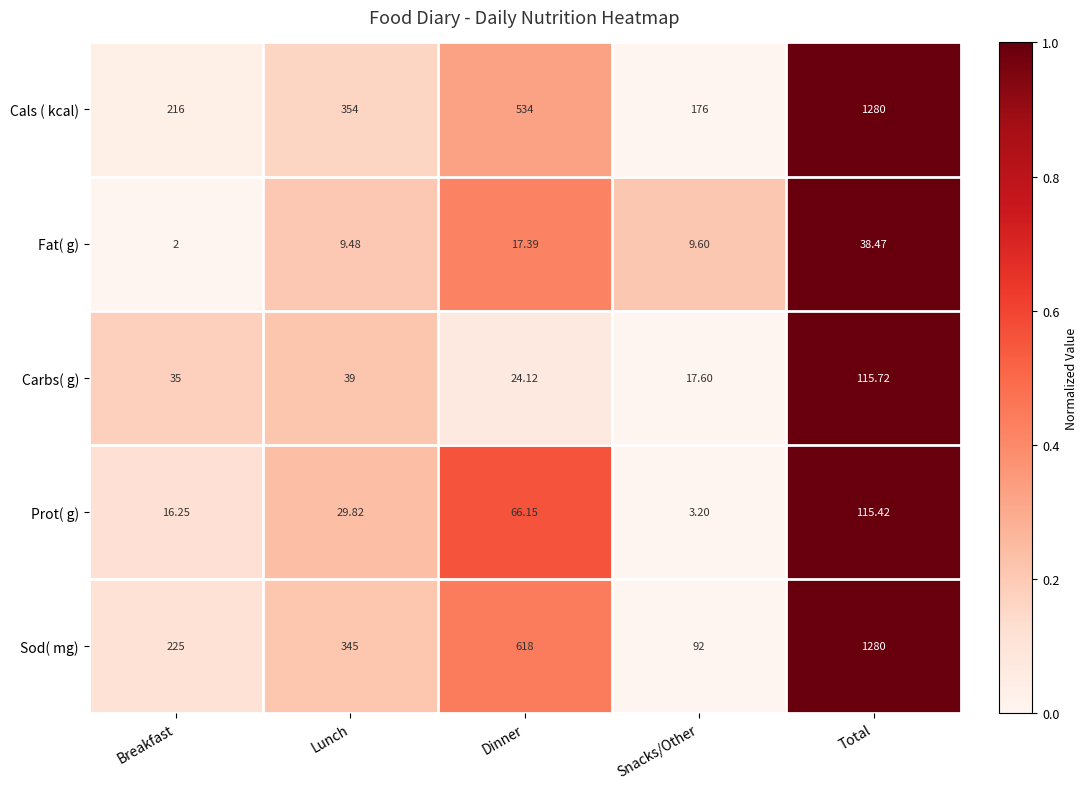

Which series has the widest spread of values?

Sod( mg)